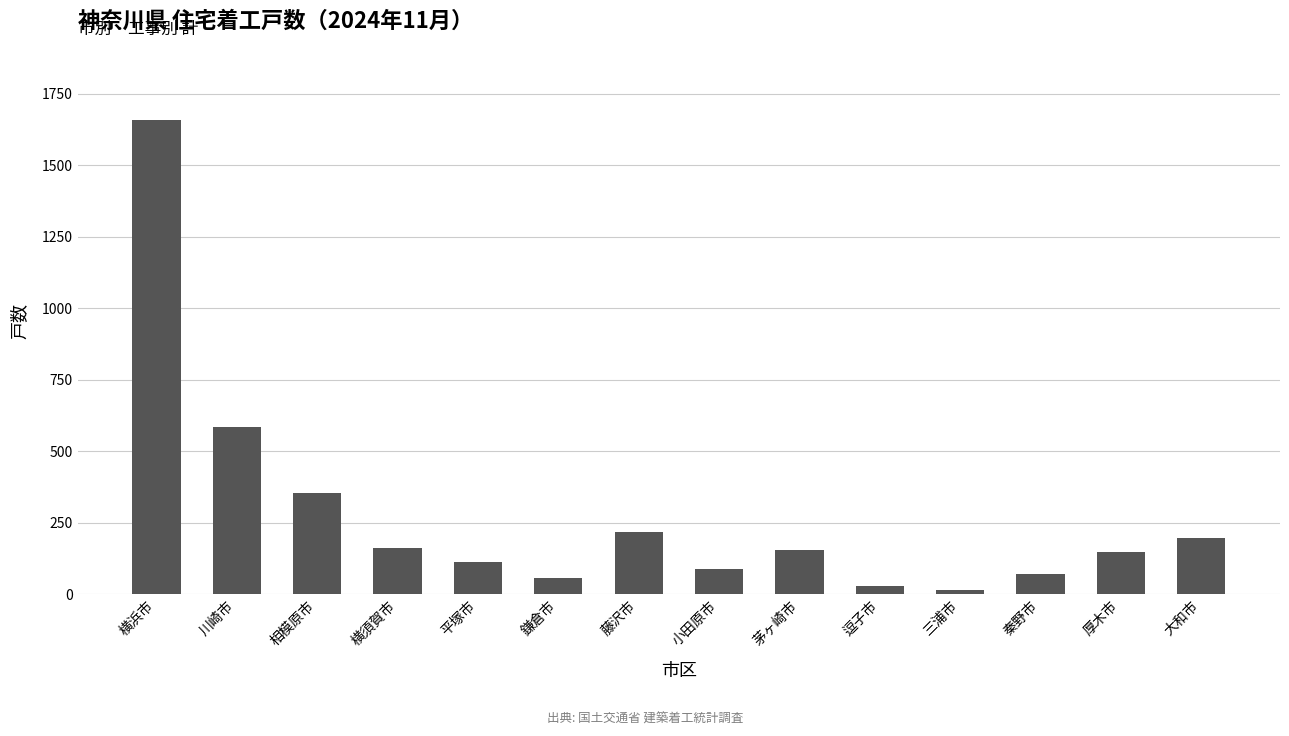

Which category has the highest value across all series?

横浜市